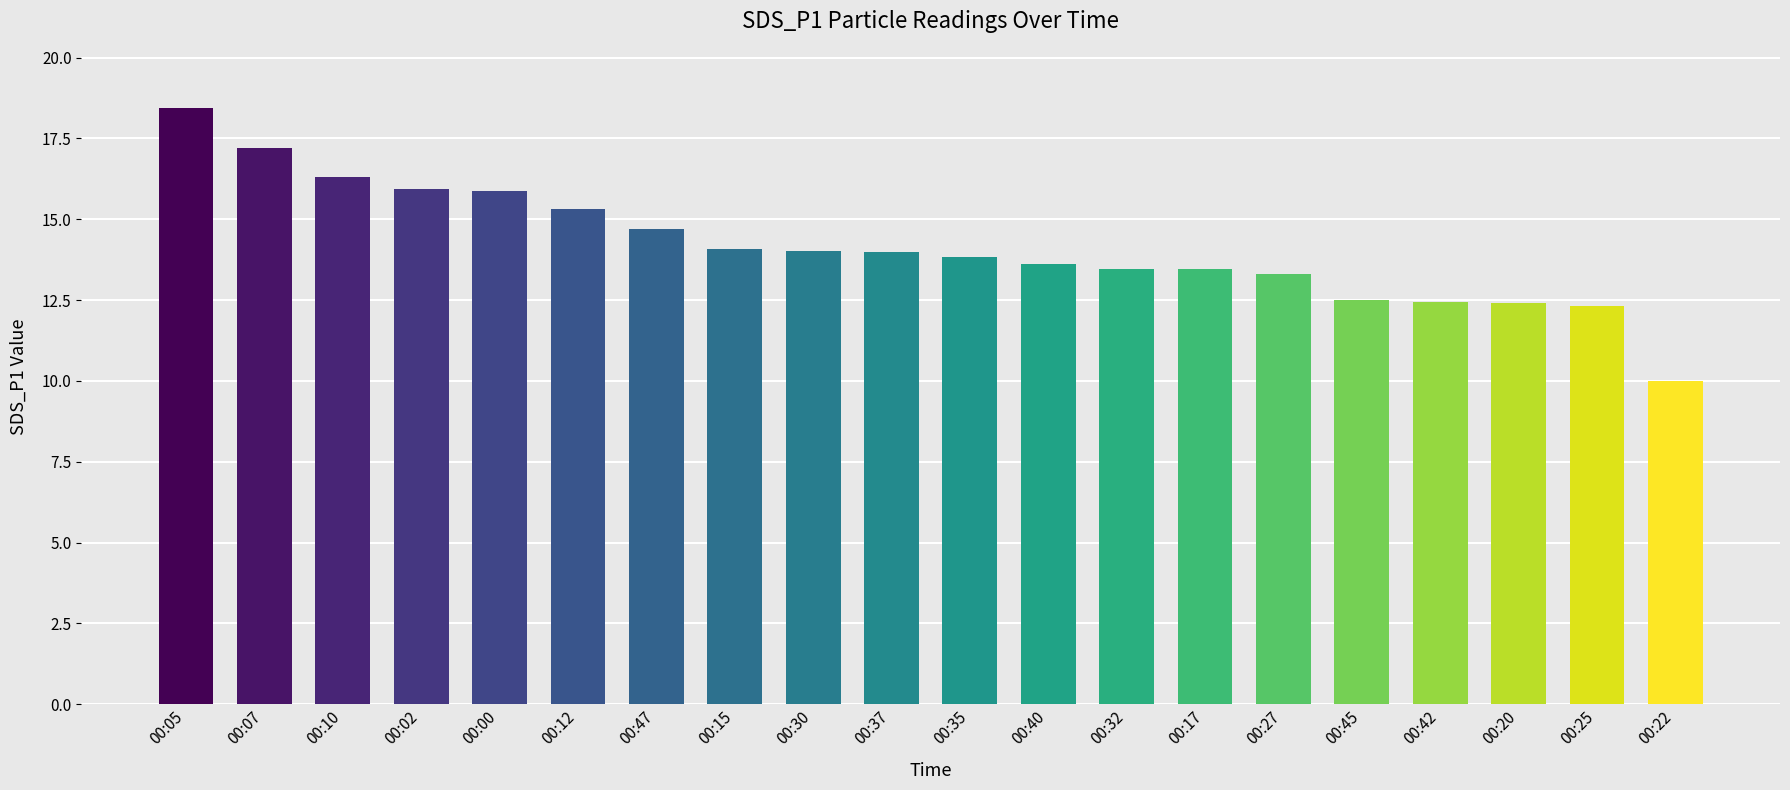

What is the change in value from 00:12 to 00:45?

-2.8